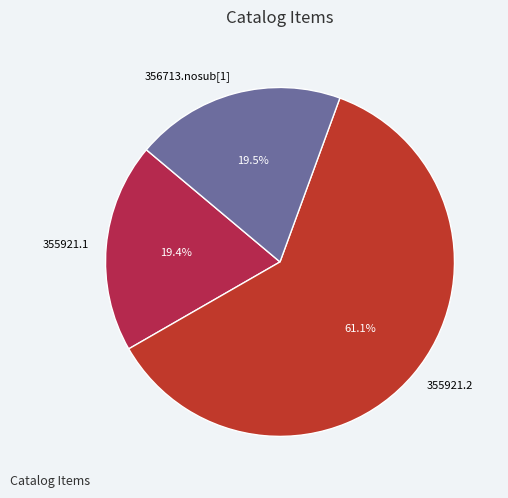

What portion of the pie excludes 355921.1?

80.6%